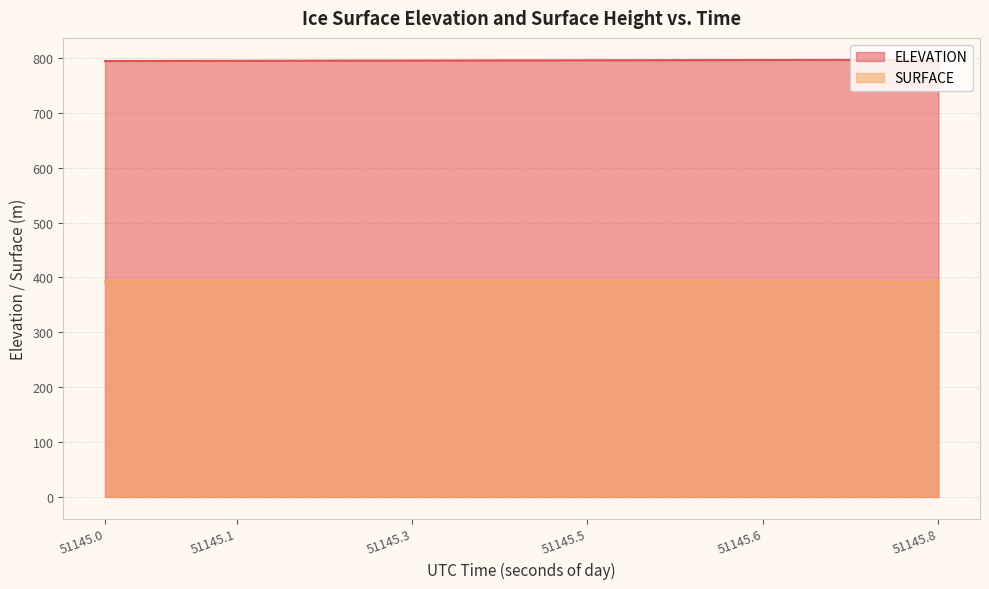

What is the total value across all series at 51145.4108?

1188.5